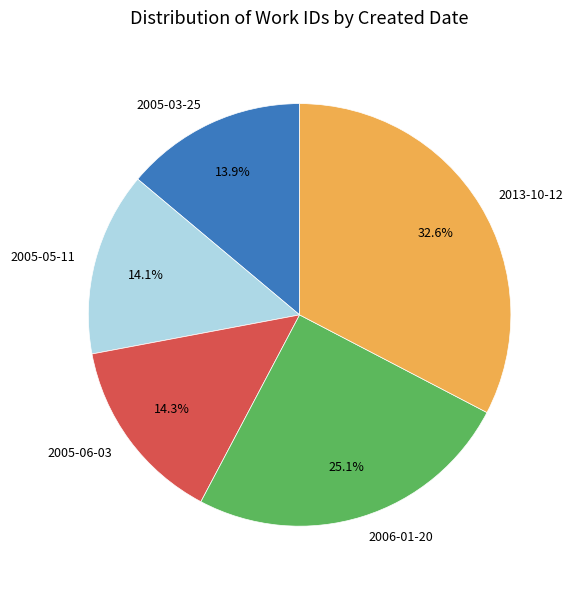

How much of the chart is everything except 2005-03-25?

86.1%